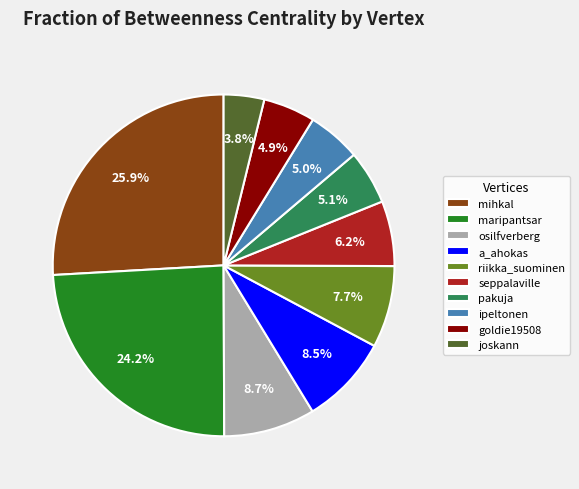

What percentage is NOT represented by riikka_suominen?

92.3%